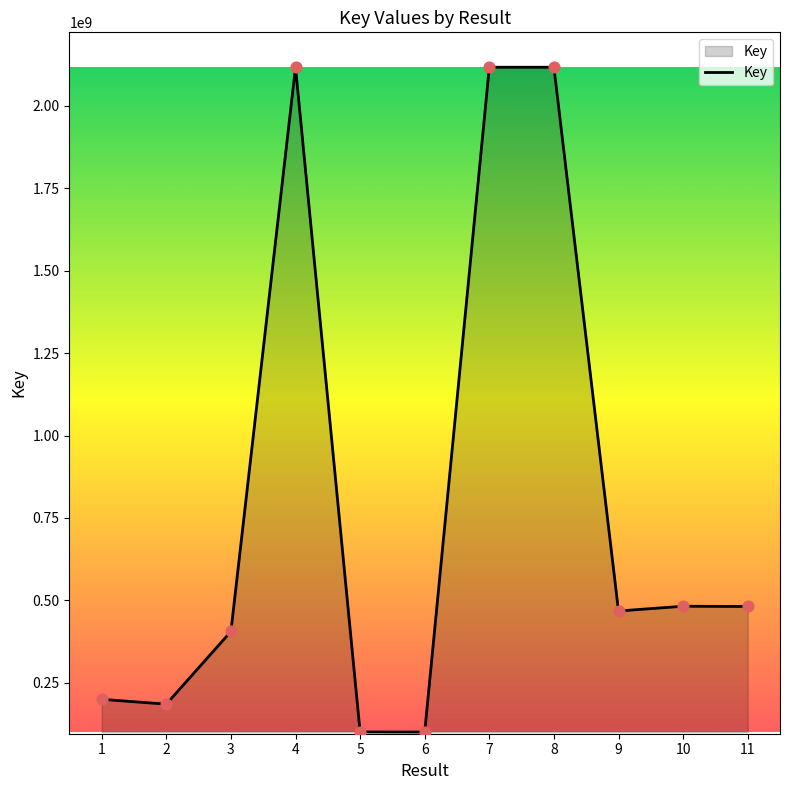

What is the change in value from 1 to 5?

-99082001